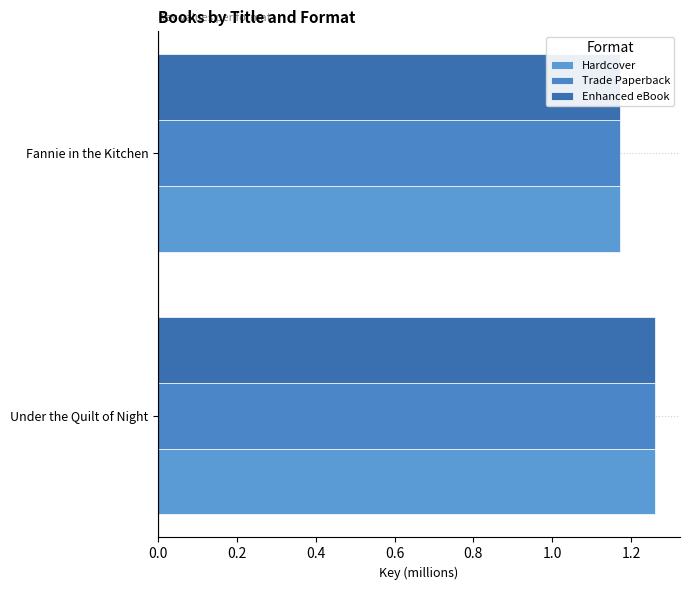

Which series has the largest total across all categories?

Hardcover